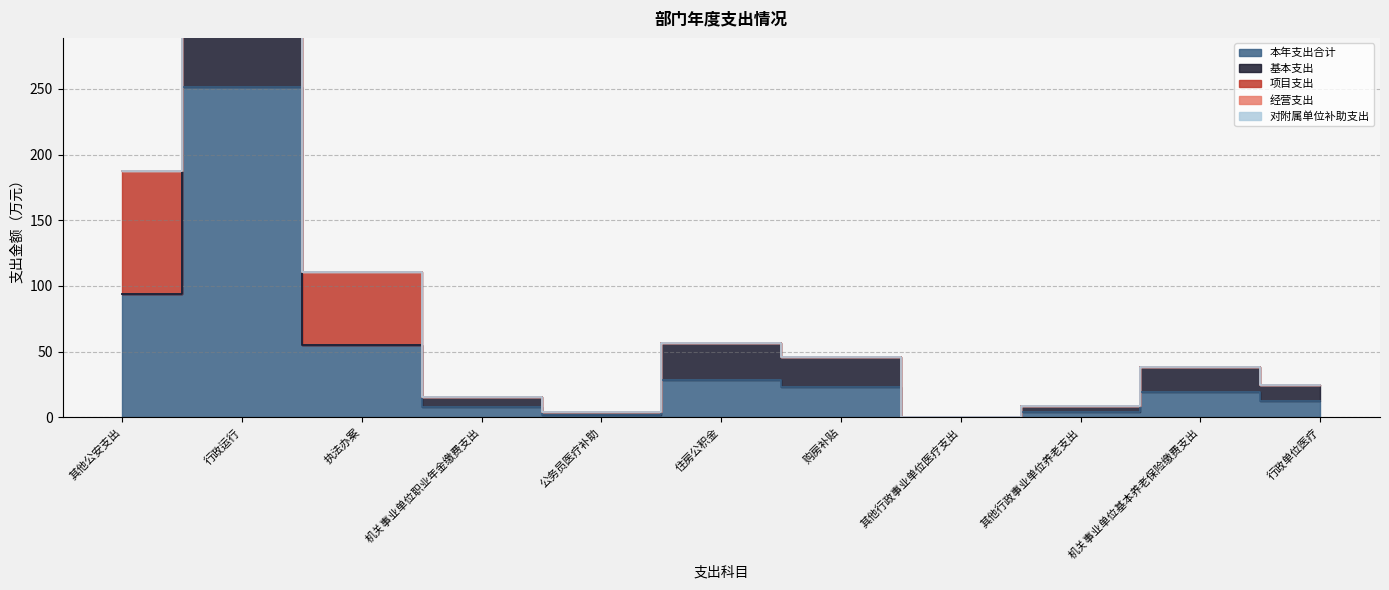

True or false: 对附属单位补助支出 and 基本支出 intersect in this chart.

False